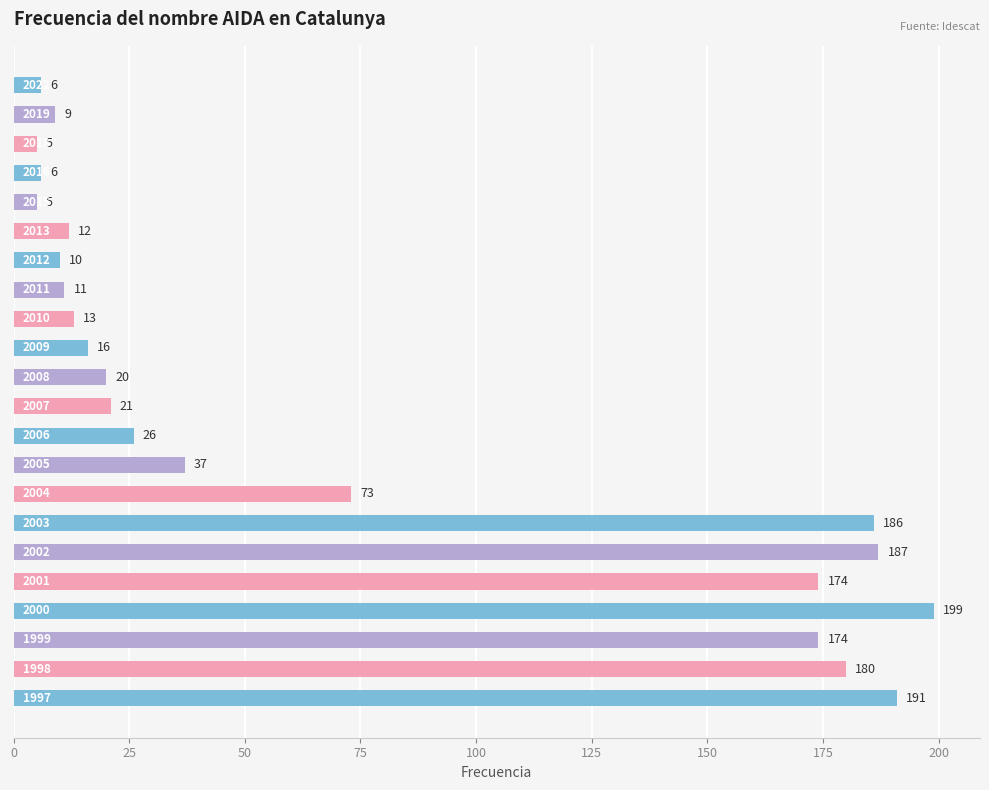

What is the smallest value displayed?

5